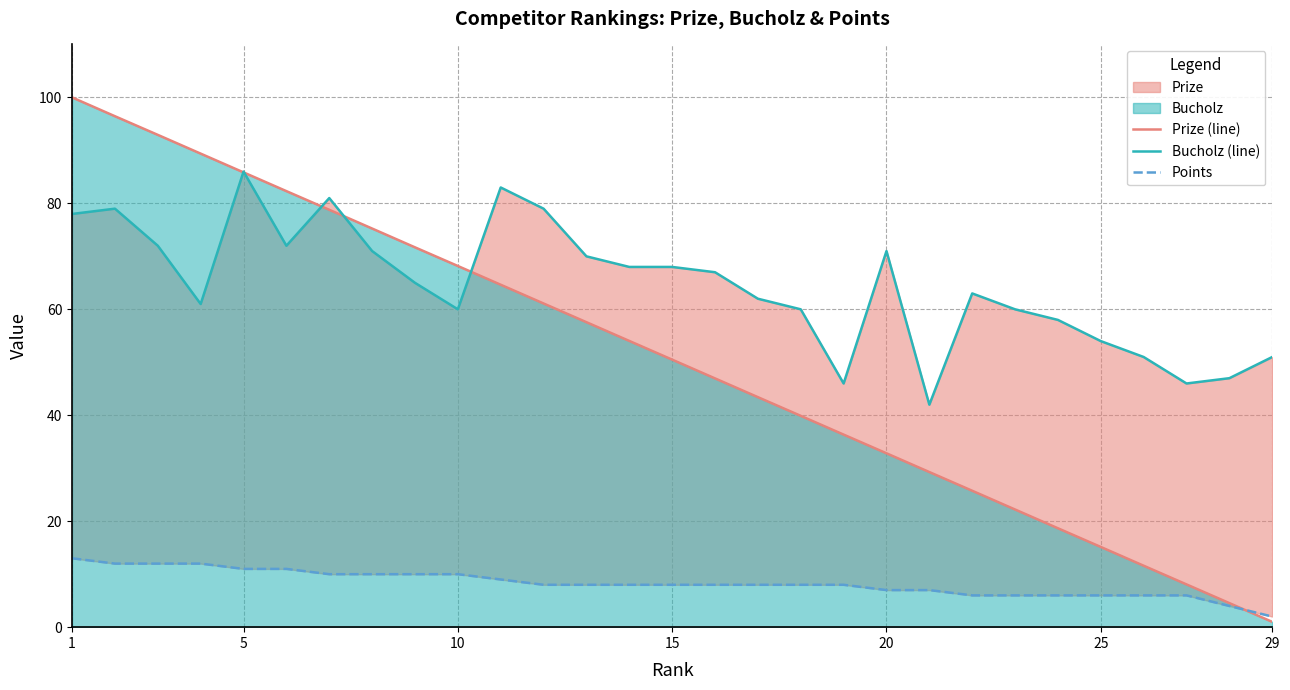

The value of Prize (line) at 20 is 32.8. True or false?

True